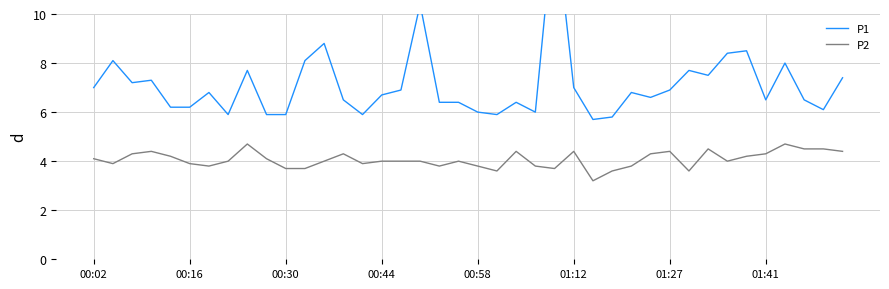

True or false: P2 has more than 0 points higher than both neighbors.

True